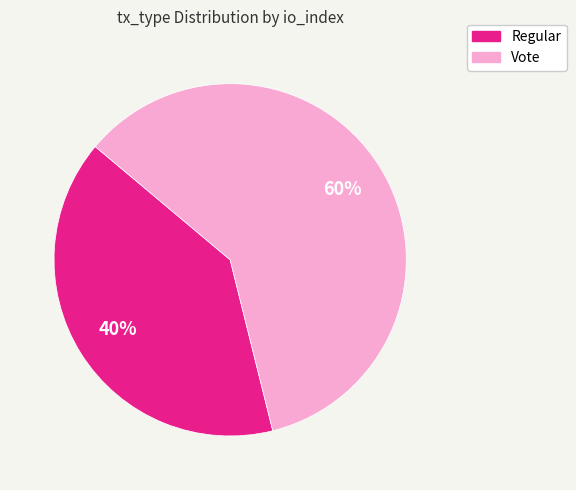

Combined, do Vote and Regular account for over 50%?

Yes